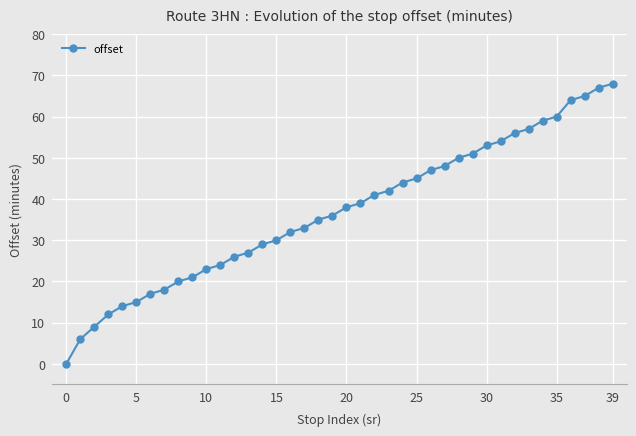

What is the greatest value displayed?

68